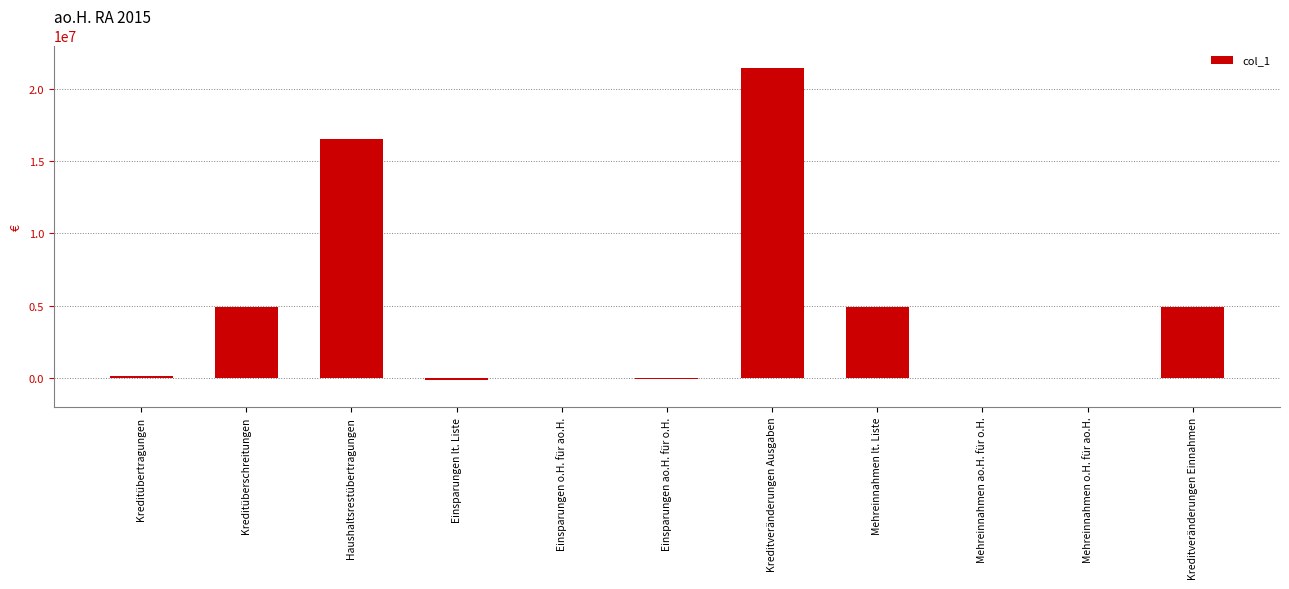

What is the change in value from Kreditübertragungen to Einsparungen lt. Liste?

-250000.0